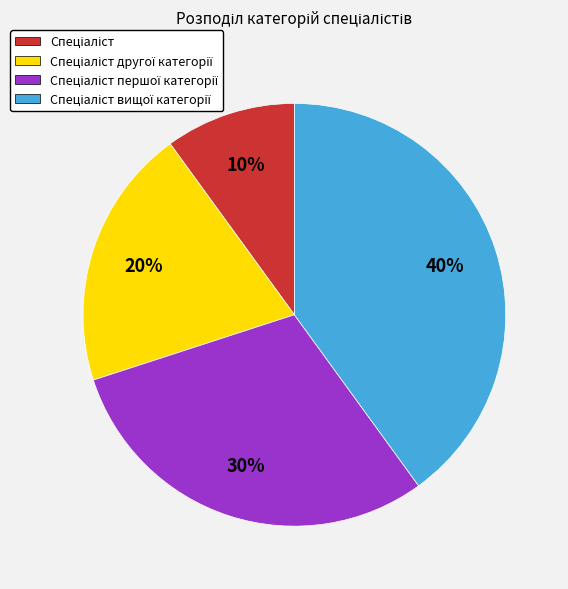

Is there any slice that represents more than half of the pie?

No